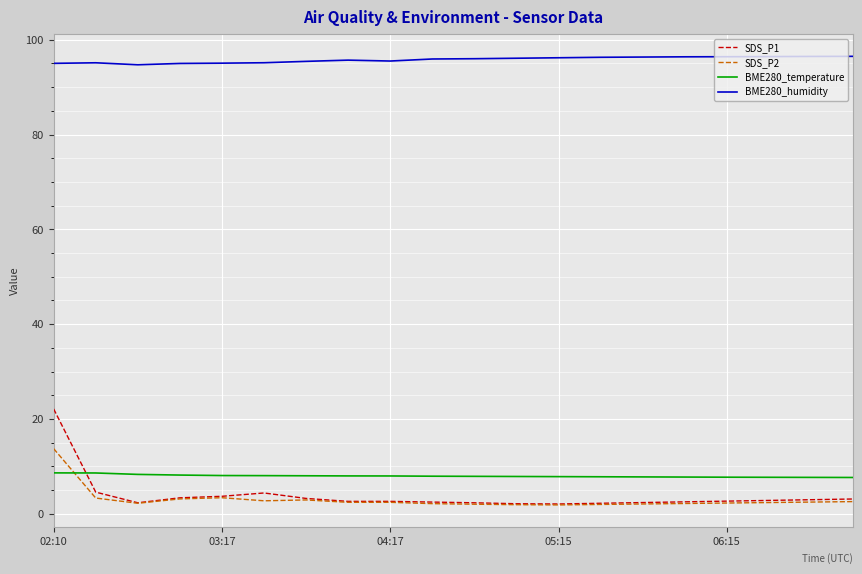

What is the difference between the maximum and minimum values in the BME280_temperature series?

1.0